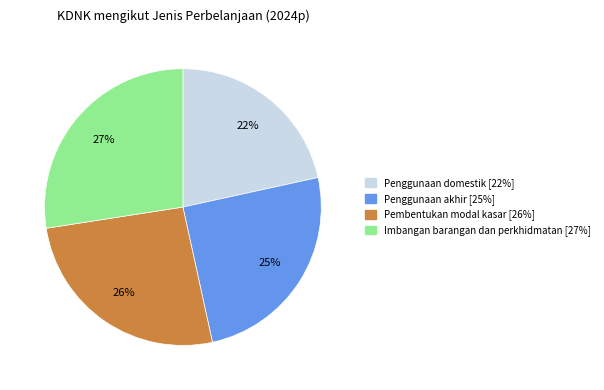

Is there a majority slice in this chart?

No